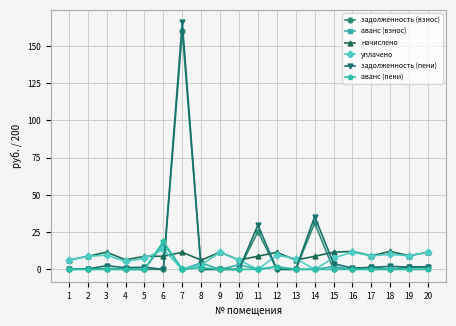

True or false: задолженность (пени) and начислено intersect in this chart.

True